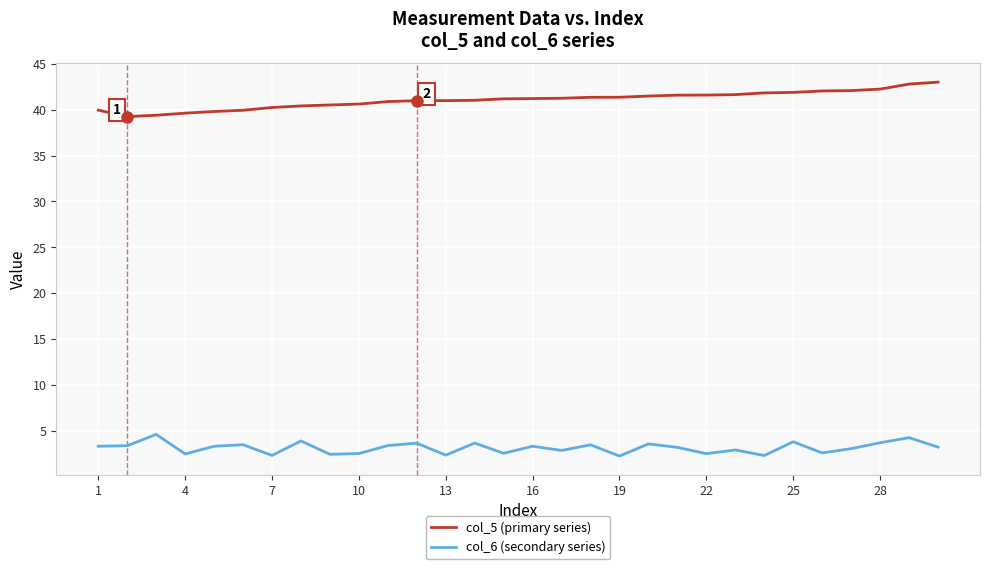

What is the difference between the maximum and minimum values in the col_6 (secondary series) series?

2.4